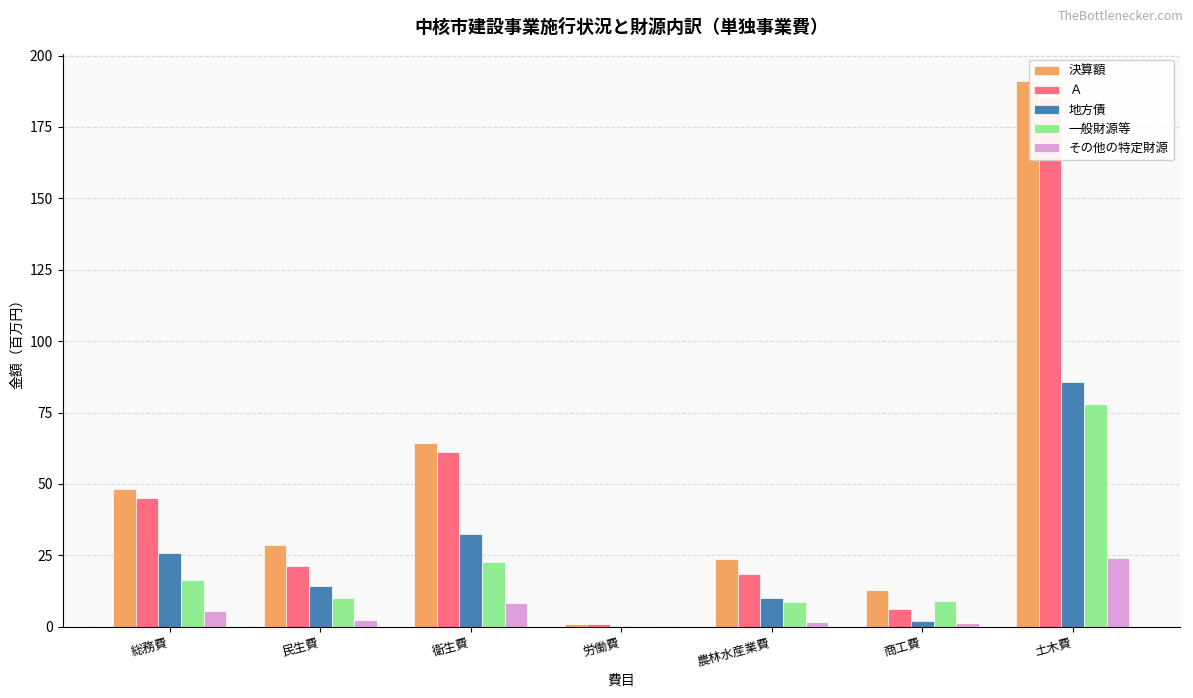

Reading right to left, list all the values displayed in this chart.

決算額: 191.0	12.8	23.7	0.8	64.5	28.6	48.1
Ａ: 185.4	6.0	18.6	0.8	61.2	21.4	45.0
地方債: 85.8	2.1	10.2	0.4	32.6	14.3	25.7
一般財源等: 78.1	9.0	8.6	0.2	22.6	10.2	16.3
その他の特定財源: 24.1	1.4	1.7	0.2	8.4	2.5	5.7